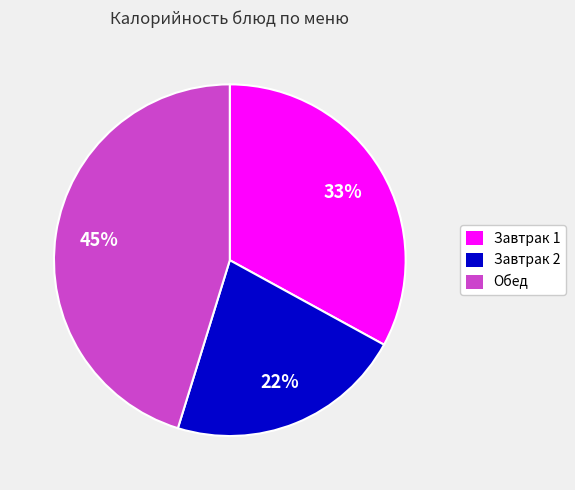

To the nearest percent, what is the difference between the largest and smallest slice percentages?

23%